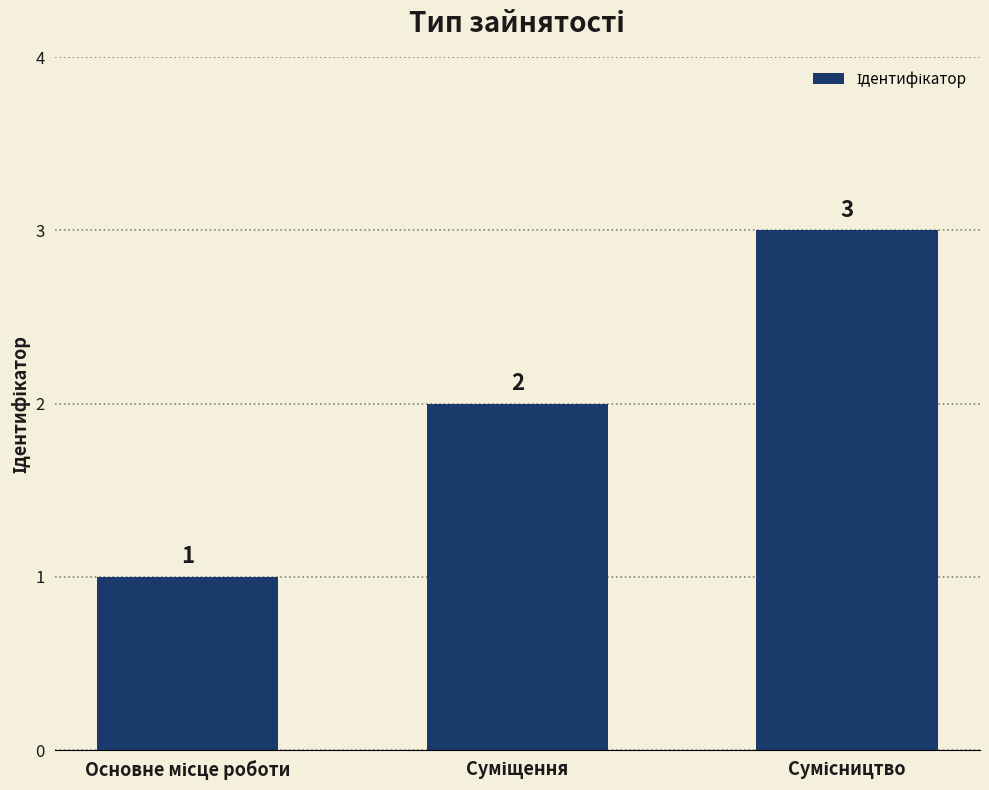

Does the chart contain any negative values?

No